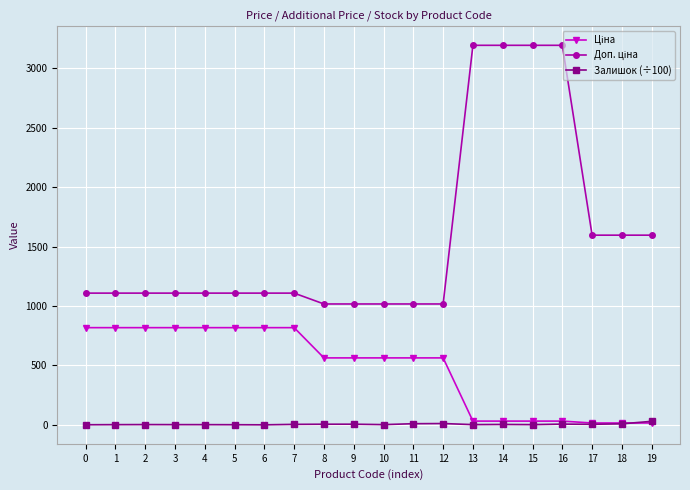

What is the maximum value shown in the chart?

3195.0